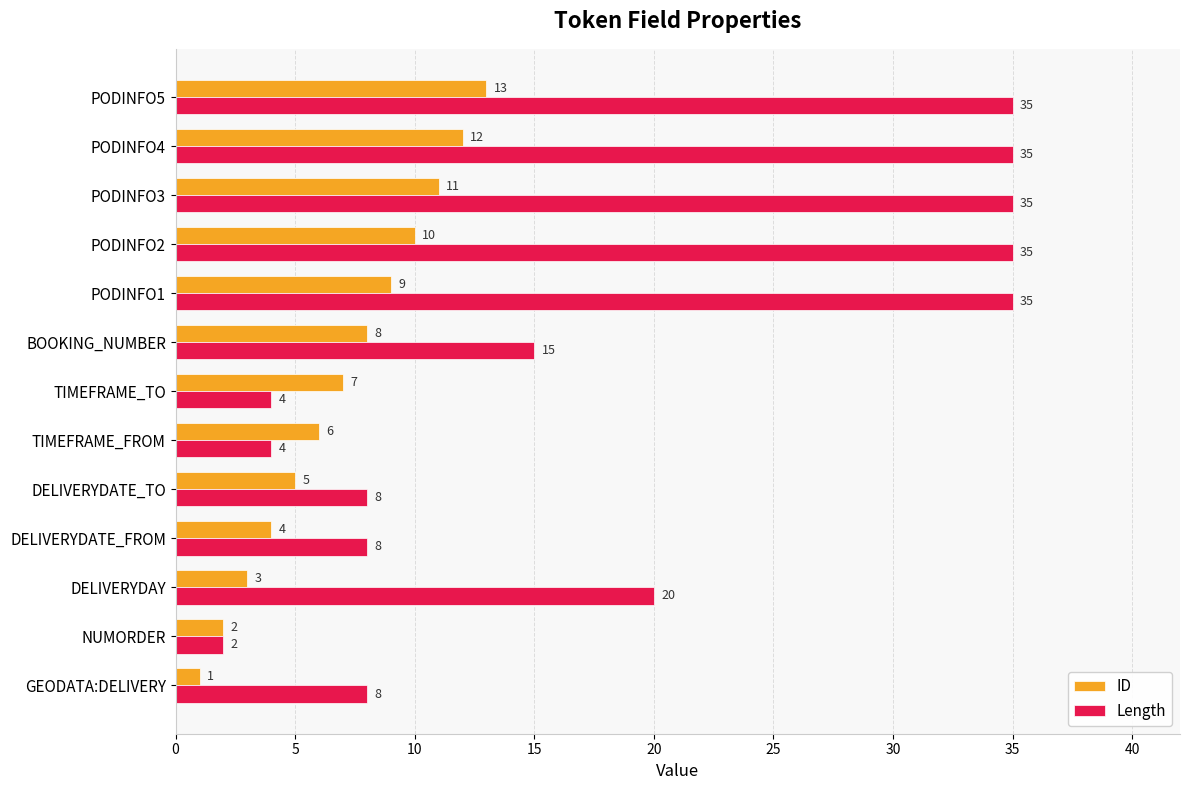

True or false: Length has a value of 35 at PODINFO3.

True